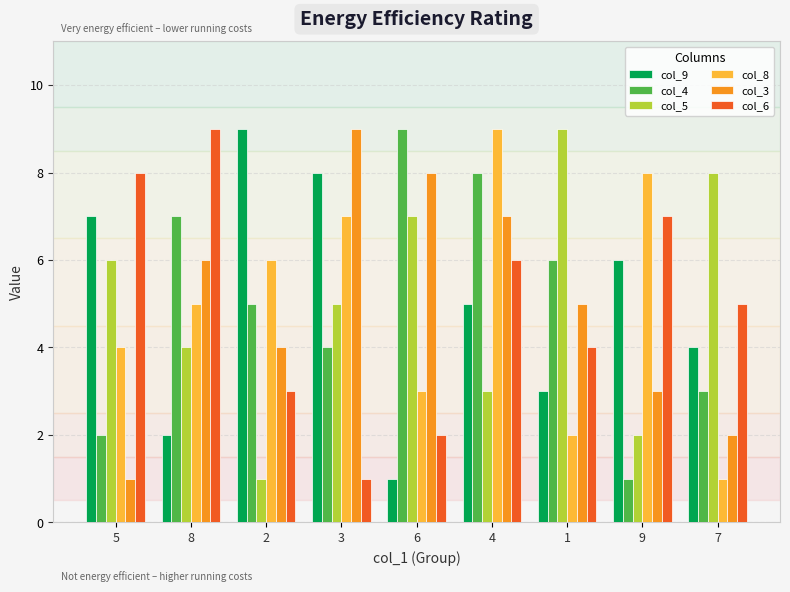

Which series changed the most between 3 and 6?

col_9